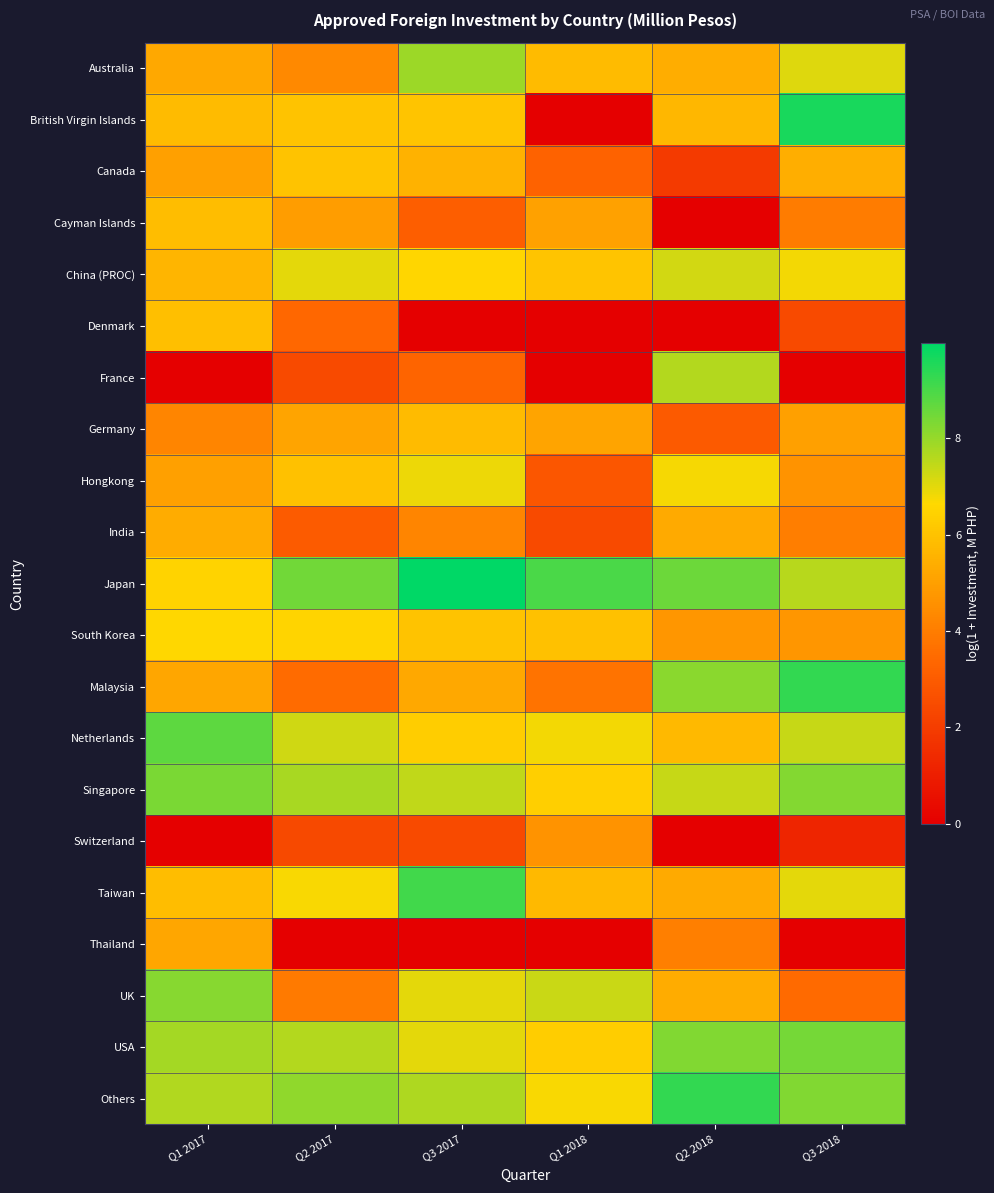

Reading right to left, list all the values displayed in this chart.

Australia: Q3 2018=7.1	Q2 2018=5.4	Q1 2018=5.8	Q3 2017=7.9	Q2 2017=4.3	Q1 2017=5.2
British Virgin Islands: Q3 2018=9.6	Q2 2018=5.7	Q1 2018=0.0	Q3 2017=6.1	Q2 2017=6.0	Q1 2017=5.8
Canada: Q3 2018=5.4	Q2 2018=1.9	Q1 2018=3.2	Q3 2017=5.6	Q2 2017=6.0	Q1 2017=5.0
Cayman Islands: Q3 2018=4.0	Q2 2018=0.0	Q1 2018=5.0	Q3 2017=3.1	Q2 2017=4.9	Q1 2017=5.9
China (PROC): Q3 2018=6.8	Q2 2018=7.2	Q1 2018=6.0	Q3 2017=6.6	Q2 2017=7.0	Q1 2017=5.6
Denmark: Q3 2018=2.5	Q2 2018=0.0	Q1 2018=0.0	Q3 2017=0.0	Q2 2017=3.4	Q1 2017=5.9
France: Q3 2018=0.0	Q2 2018=7.6	Q1 2018=0.0	Q3 2017=3.3	Q2 2017=2.4	Q1 2017=0.0
Germany: Q3 2018=5.0	Q2 2018=2.9	Q1 2018=5.1	Q3 2017=5.8	Q2 2017=5.1	Q1 2017=4.2
Hongkong: Q3 2018=4.7	Q2 2018=6.7	Q1 2018=2.8	Q3 2017=6.9	Q2 2017=6.0	Q1 2017=5.0
India: Q3 2018=4.0	Q2 2018=5.3	Q1 2018=2.4	Q3 2017=4.2	Q2 2017=3.0	Q1 2017=5.3
Japan: Q3 2018=7.6	Q2 2018=8.5	Q1 2018=9.0	Q3 2017=10.0	Q2 2017=8.5	Q1 2017=6.5
South Korea: Q3 2018=4.7	Q2 2018=4.7	Q1 2018=6.0	Q3 2017=6.0	Q2 2017=6.5	Q1 2017=6.6
Malaysia: Q3 2018=9.3	Q2 2018=8.2	Q1 2018=3.7	Q3 2017=5.2	Q2 2017=3.5	Q1 2017=5.2
Netherlands: Q3 2018=7.4	Q2 2018=5.7	Q1 2018=6.8	Q3 2017=6.3	Q2 2017=7.3	Q1 2017=8.7
Singapore: Q3 2018=8.2	Q2 2018=7.4	Q1 2018=6.4	Q3 2017=7.4	Q2 2017=7.8	Q1 2017=8.4
Switzerland: Q3 2018=1.2	Q2 2018=0.0	Q1 2018=4.7	Q3 2017=2.4	Q2 2017=2.4	Q1 2017=0.0
Taiwan: Q3 2018=7.0	Q2 2018=5.3	Q1 2018=5.7	Q3 2017=9.1	Q2 2017=6.7	Q1 2017=5.9
Thailand: Q3 2018=0.0	Q2 2018=4.1	Q1 2018=0.0	Q3 2017=0.0	Q2 2017=0.0	Q1 2017=5.2
UK: Q3 2018=3.5	Q2 2018=5.3	Q1 2018=7.3	Q3 2017=7.0	Q2 2017=3.9	Q1 2017=8.2
USA: Q3 2018=8.4	Q2 2018=8.3	Q1 2018=6.3	Q3 2017=7.0	Q2 2017=7.6	Q1 2017=7.8
Others: Q3 2018=8.3	Q2 2018=9.3	Q1 2018=6.7	Q3 2017=7.7	Q2 2017=8.1	Q1 2017=7.7